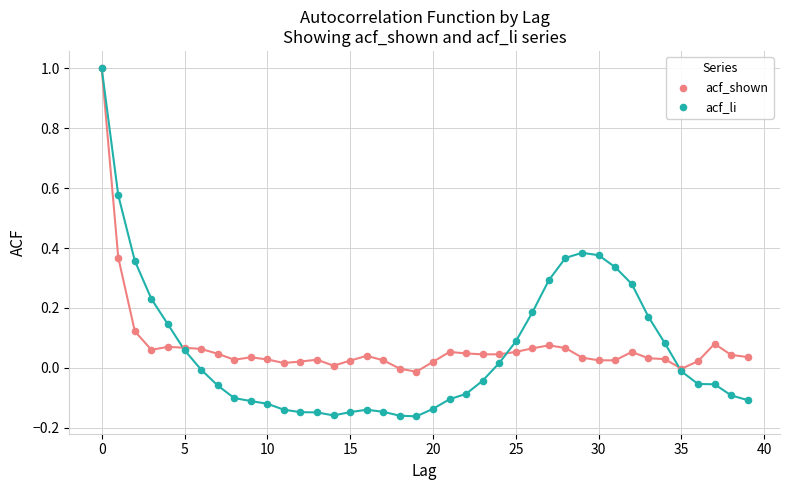

Which series has the largest Y range (max minus min)?

acf_li